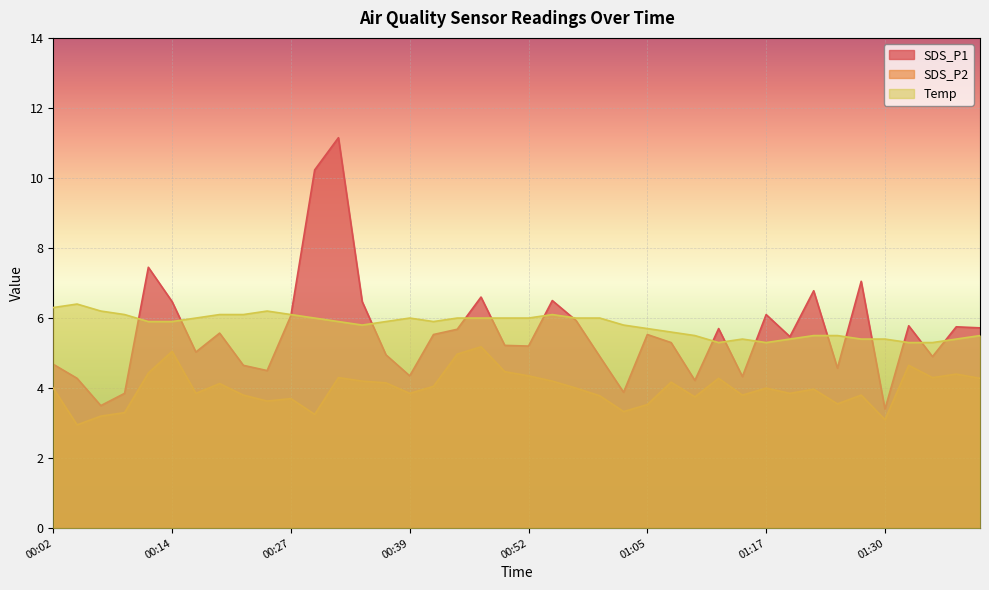

What is the value of the SDS_P2 point at the 26th from the left?

3.5